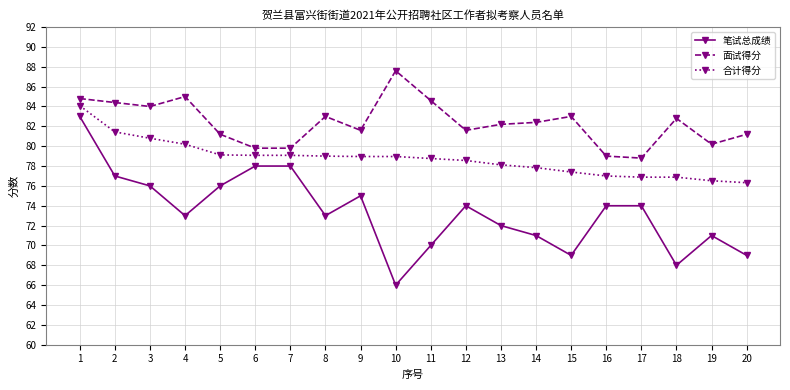

At how many categories does at least one series exceed 76?

20